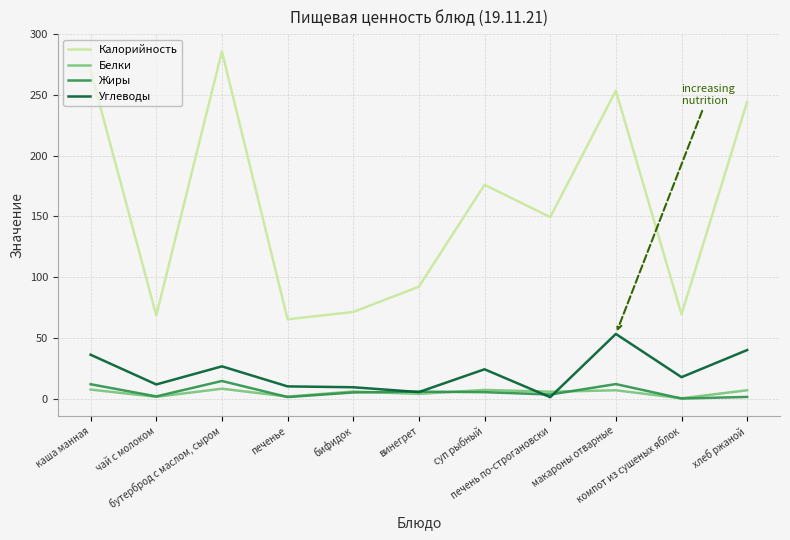

What is the greatest value displayed?

285.8